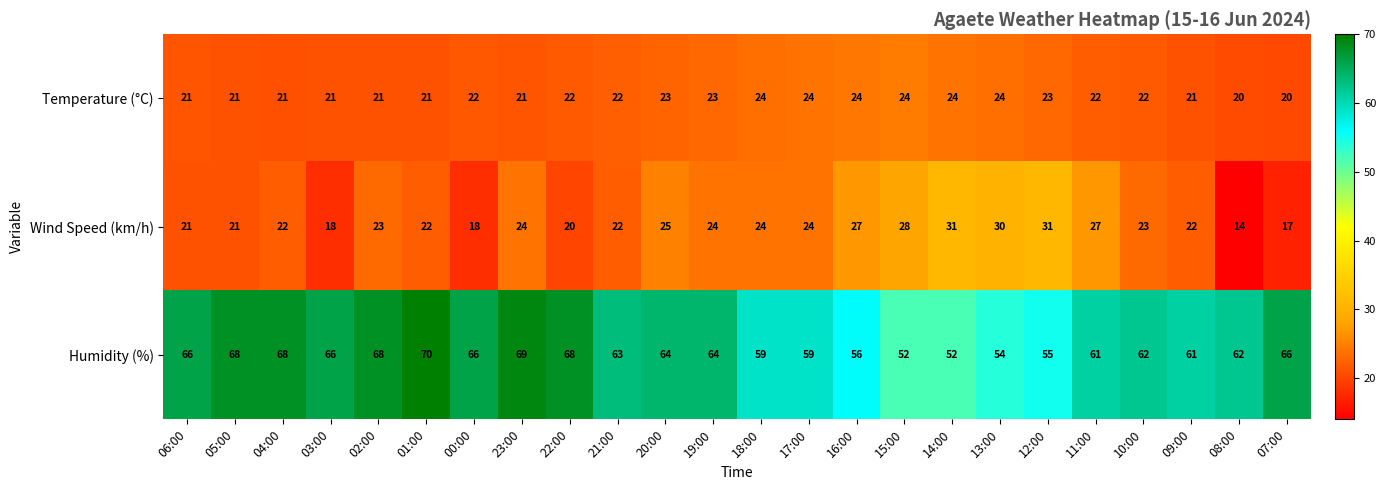

What is the total value across all series at 02:00?

112